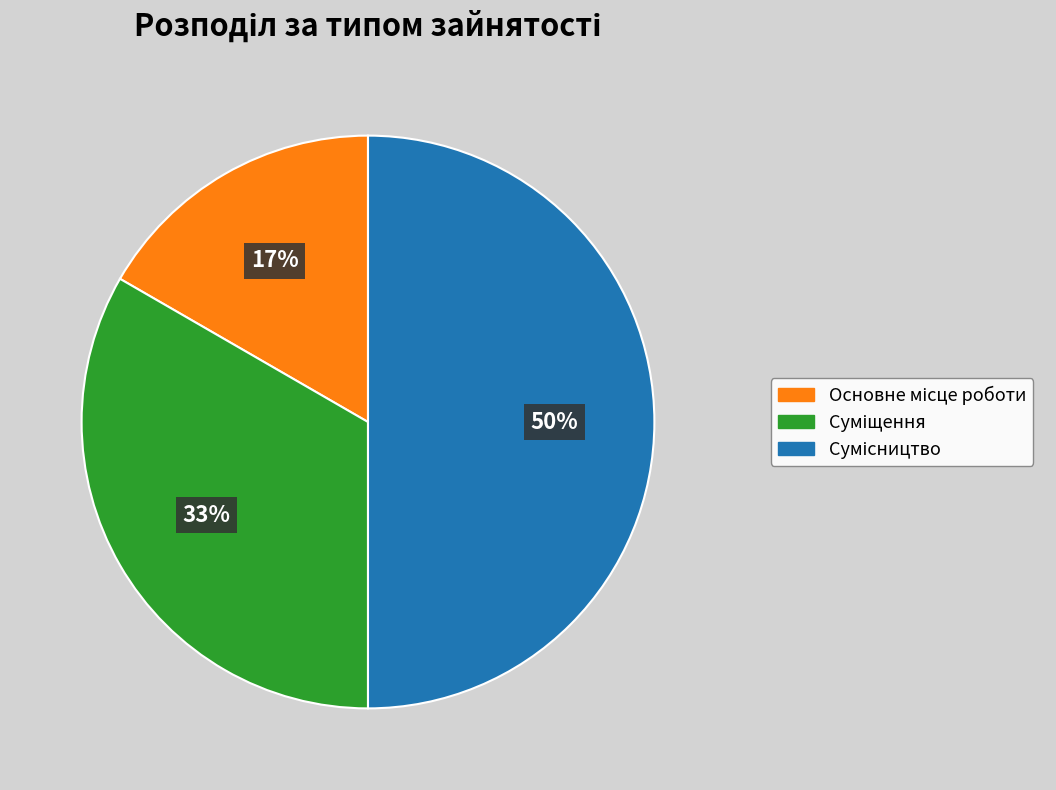

How many slices are in this pie chart?

3